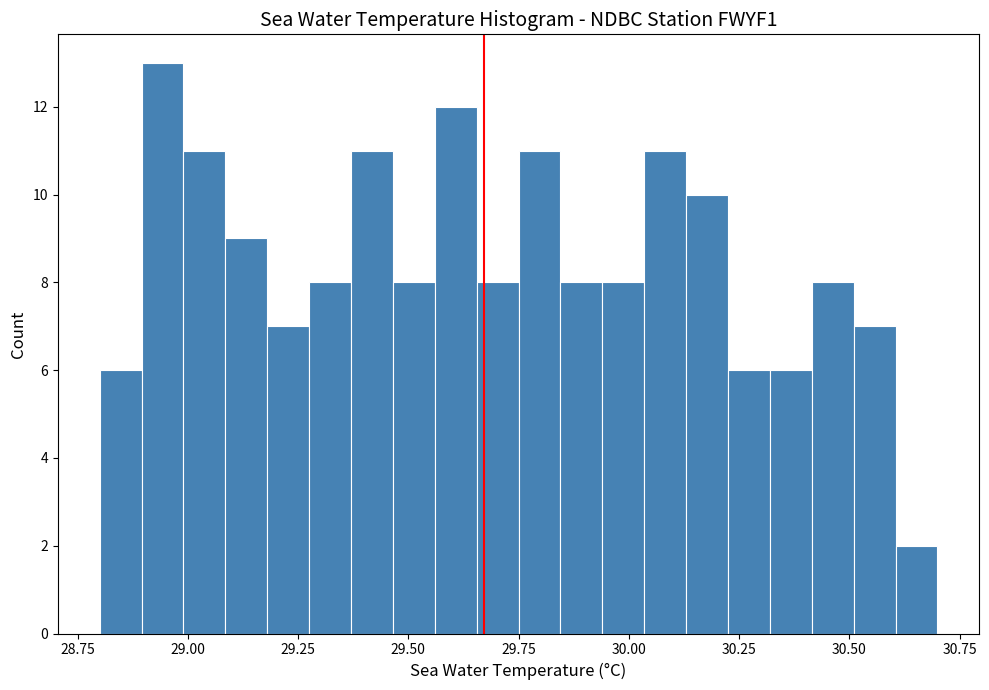

Read against the x-axis, roughly where is the centre of the tallest bar?

28.95